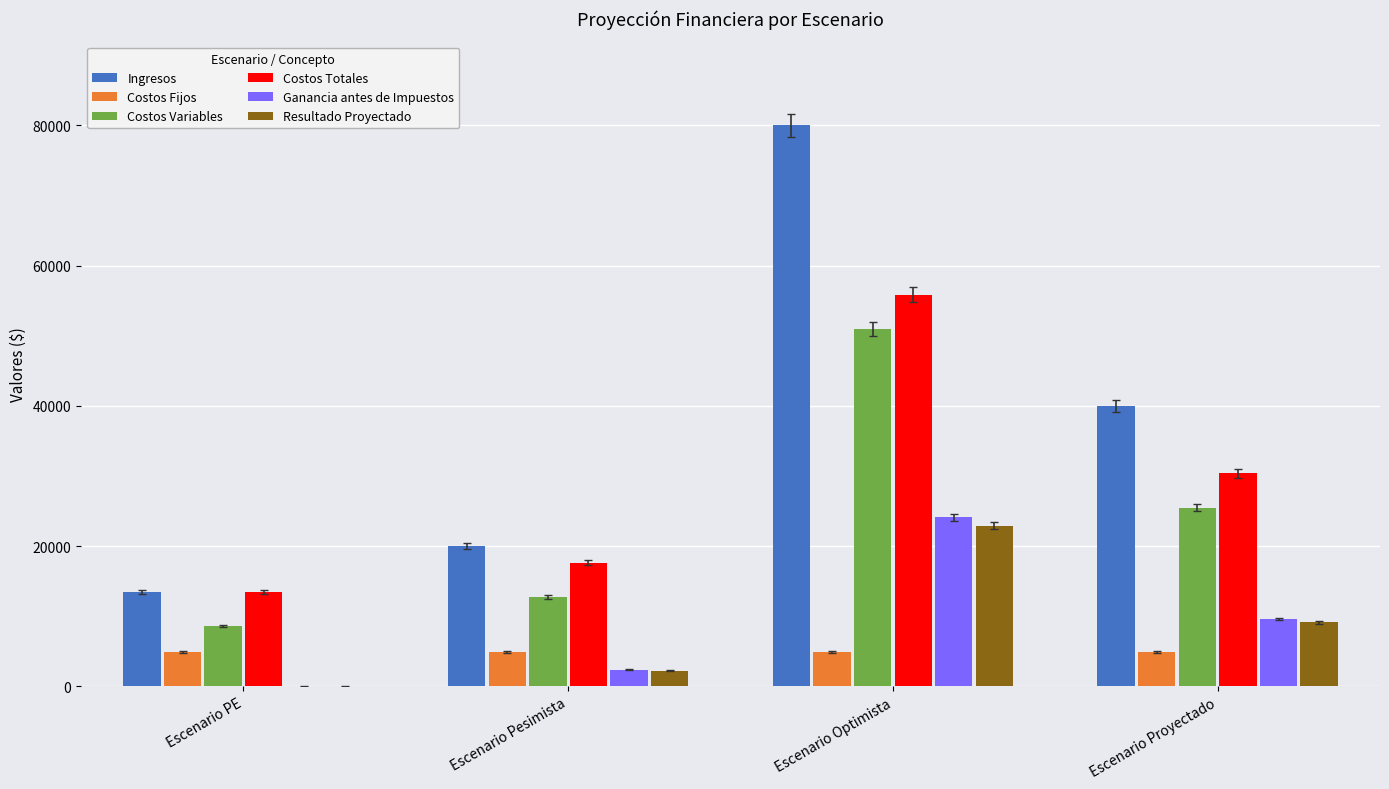

Which series changed the most between Escenario Pesimista and Escenario Optimista?

Ingresos